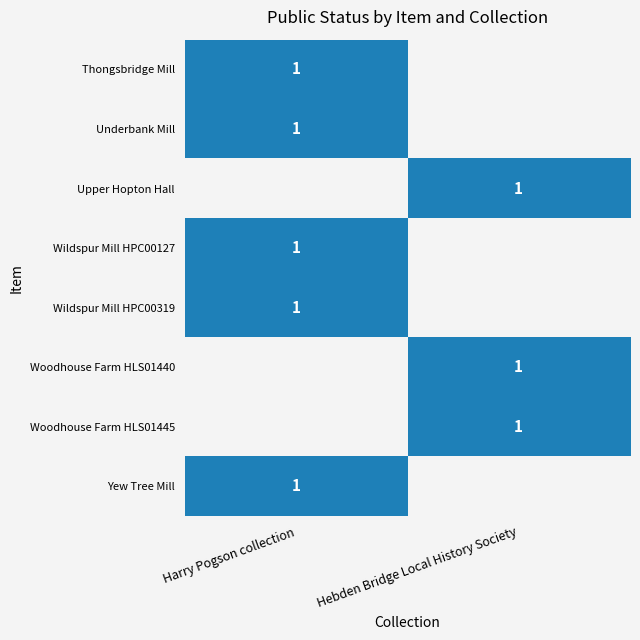

How many positive values does the Hebden Bridge Local History Society series have?

3